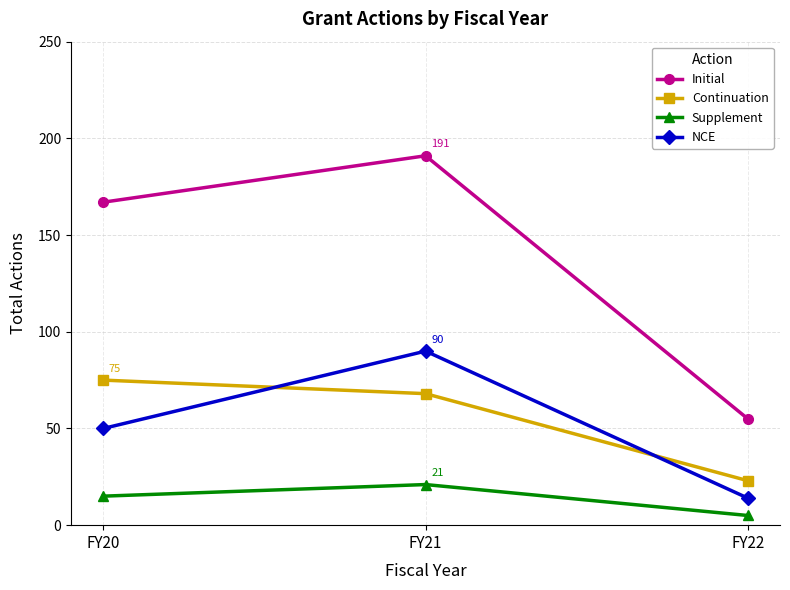

True or false: Initial has a value of 55 at FY22.

True